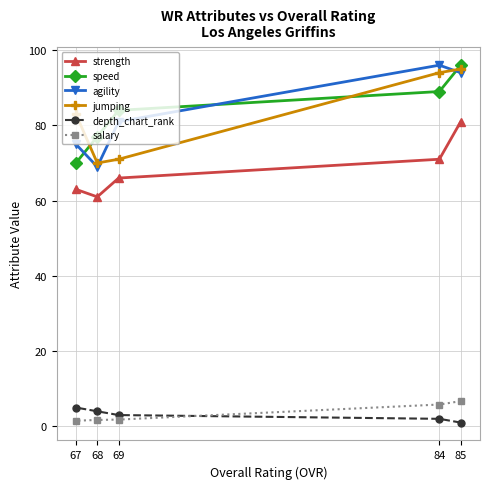

What are all the series names shown in the legend?

strength, speed, agility, jumping, depth_chart_rank, salary